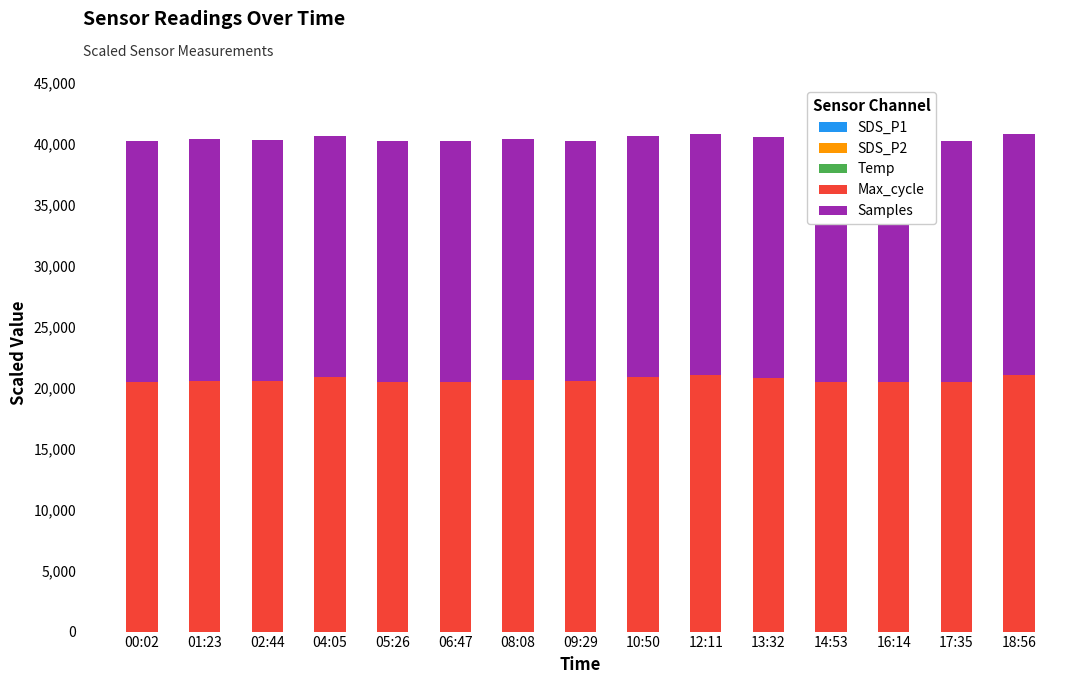

List the series in order of their peak value, highest first.

Max_cycle, Samples, Temp, SDS_P1, SDS_P2